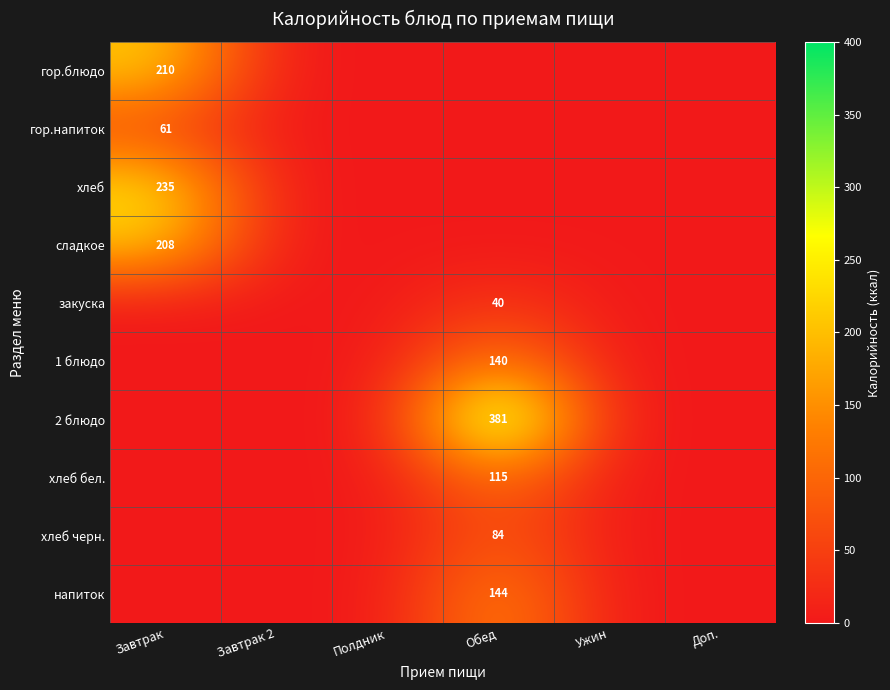

The value of сладкое at Завтрак is 208. True or false?

True